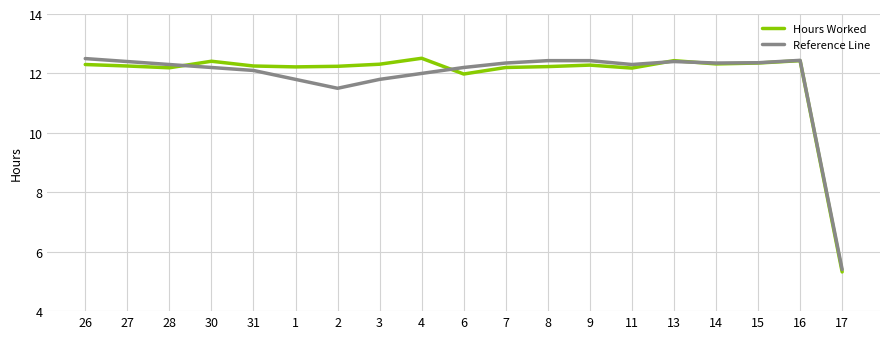

True or false: Hours Worked and Reference Line intersect in this chart.

True